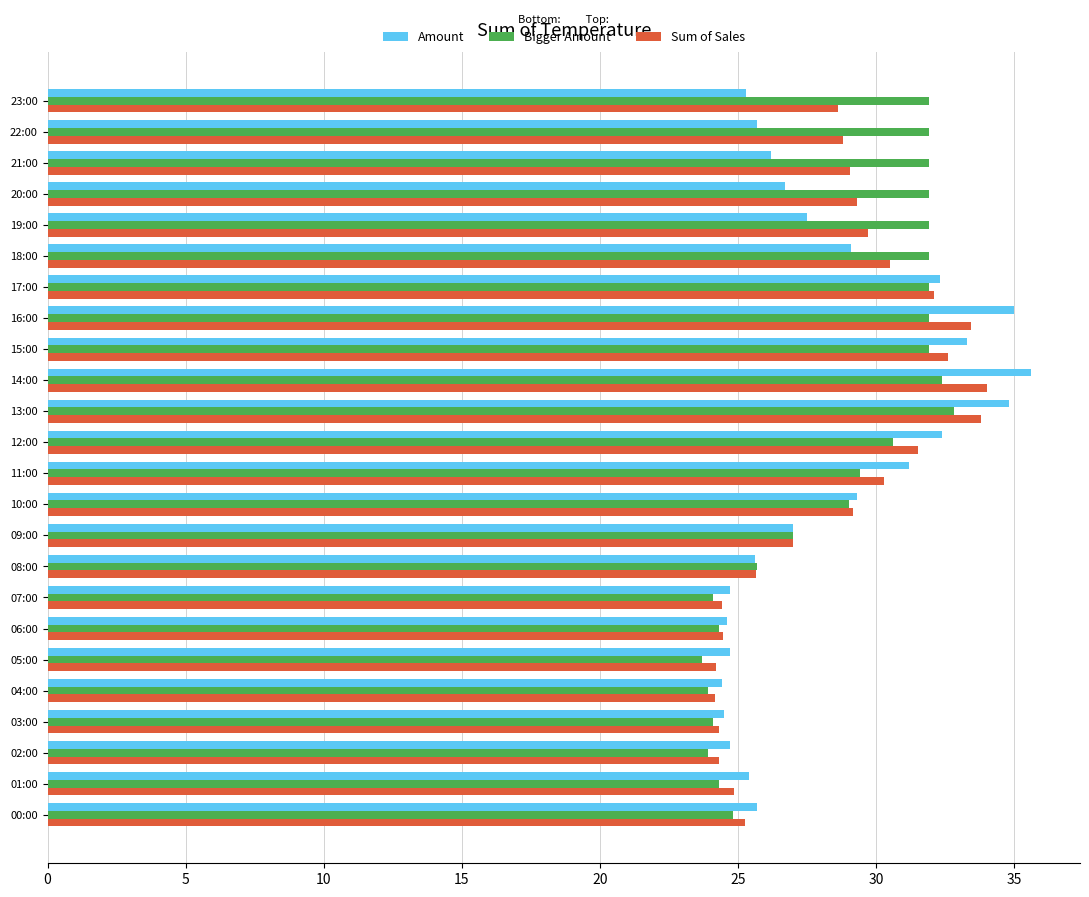

Which series changed the most between 17:00 and 21:00?

Amount